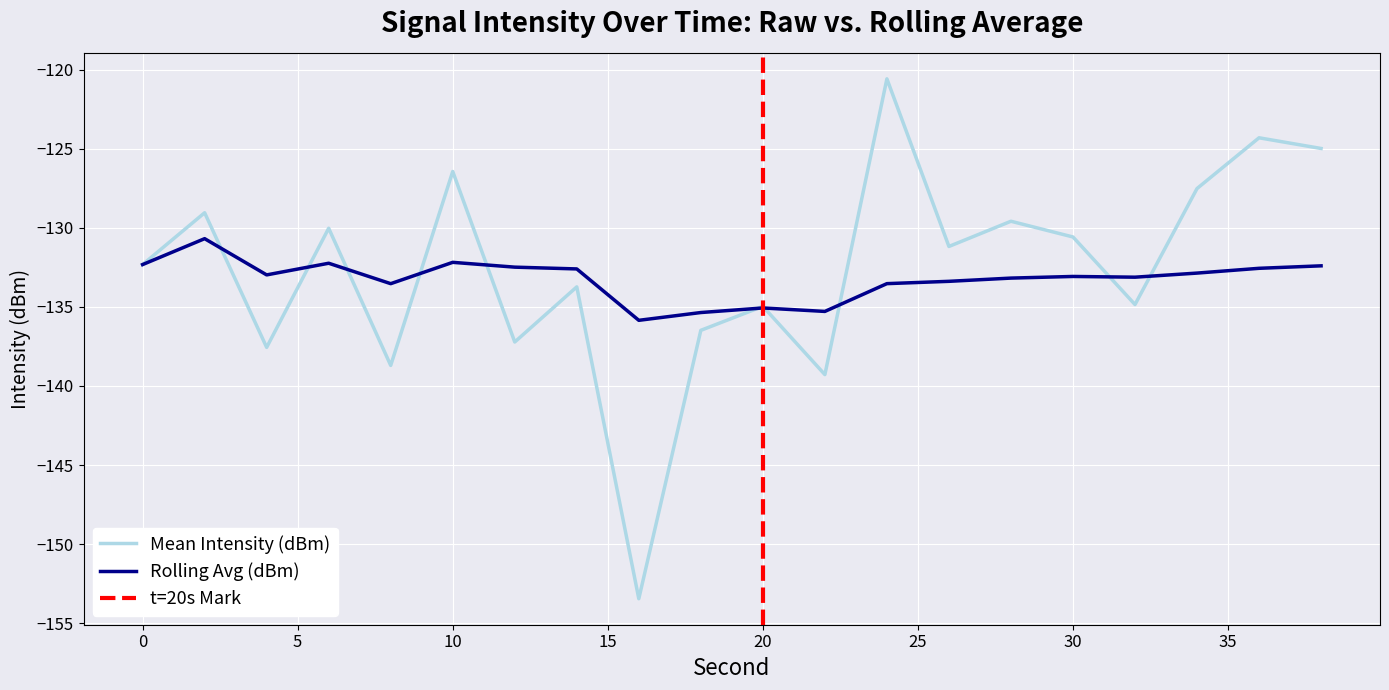

Is it true that Mean Intensity (dBm) equals -171.3 at 6?

False